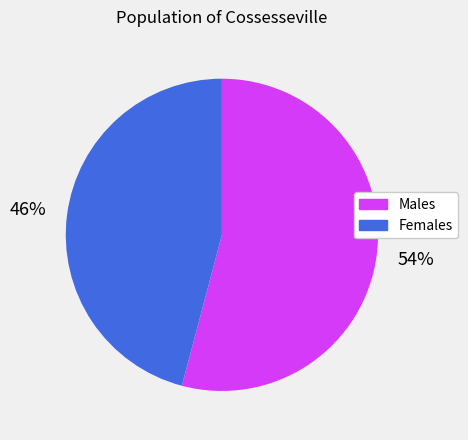

To the nearest percent, what is the average slice percentage?

50%